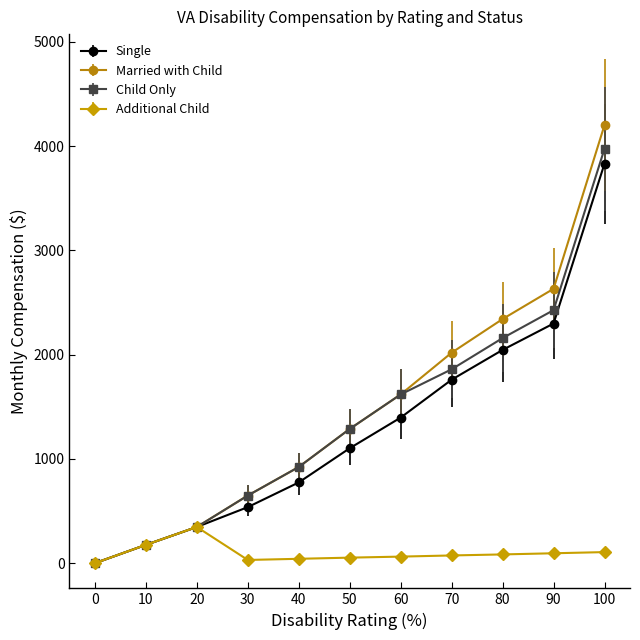

What is the difference between the second highest and second lowest values in the Additional Child series?

144.7